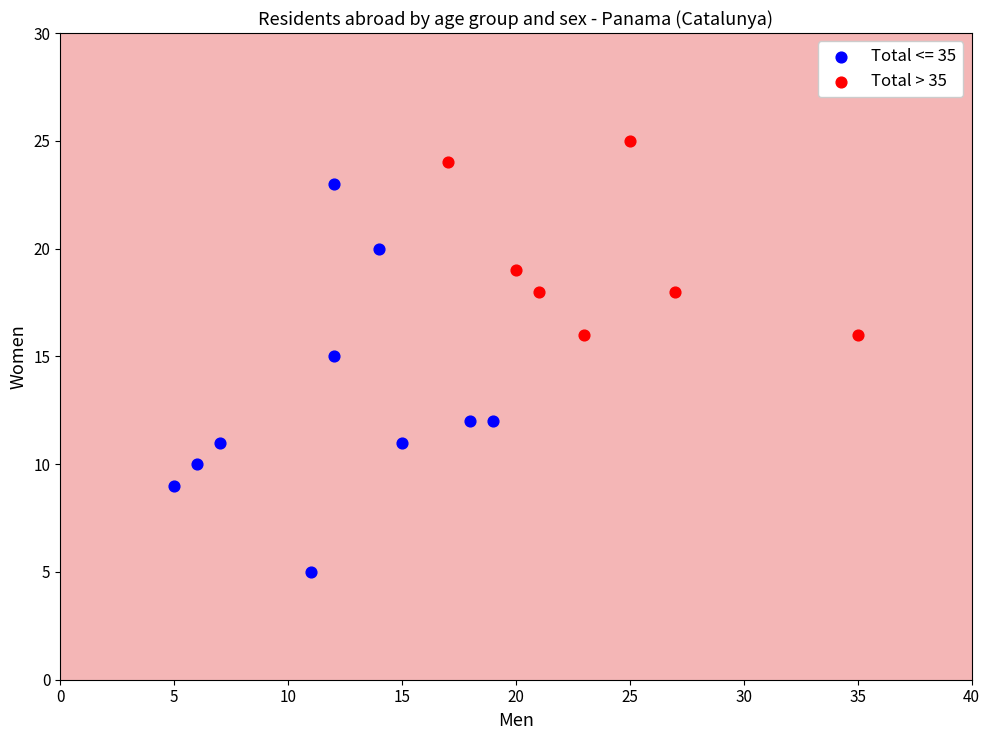

Which series reaches the maximum Y coordinate?

Total > 35